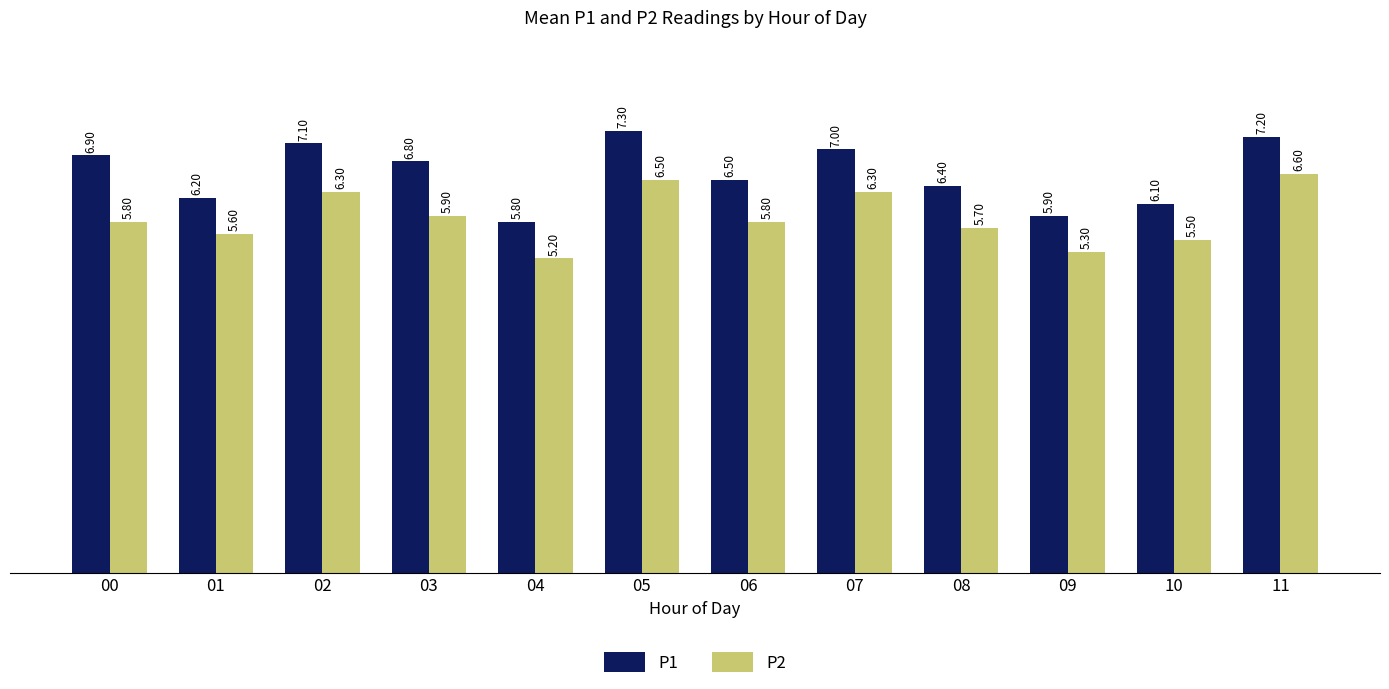

Does the chart contain any negative values?

No